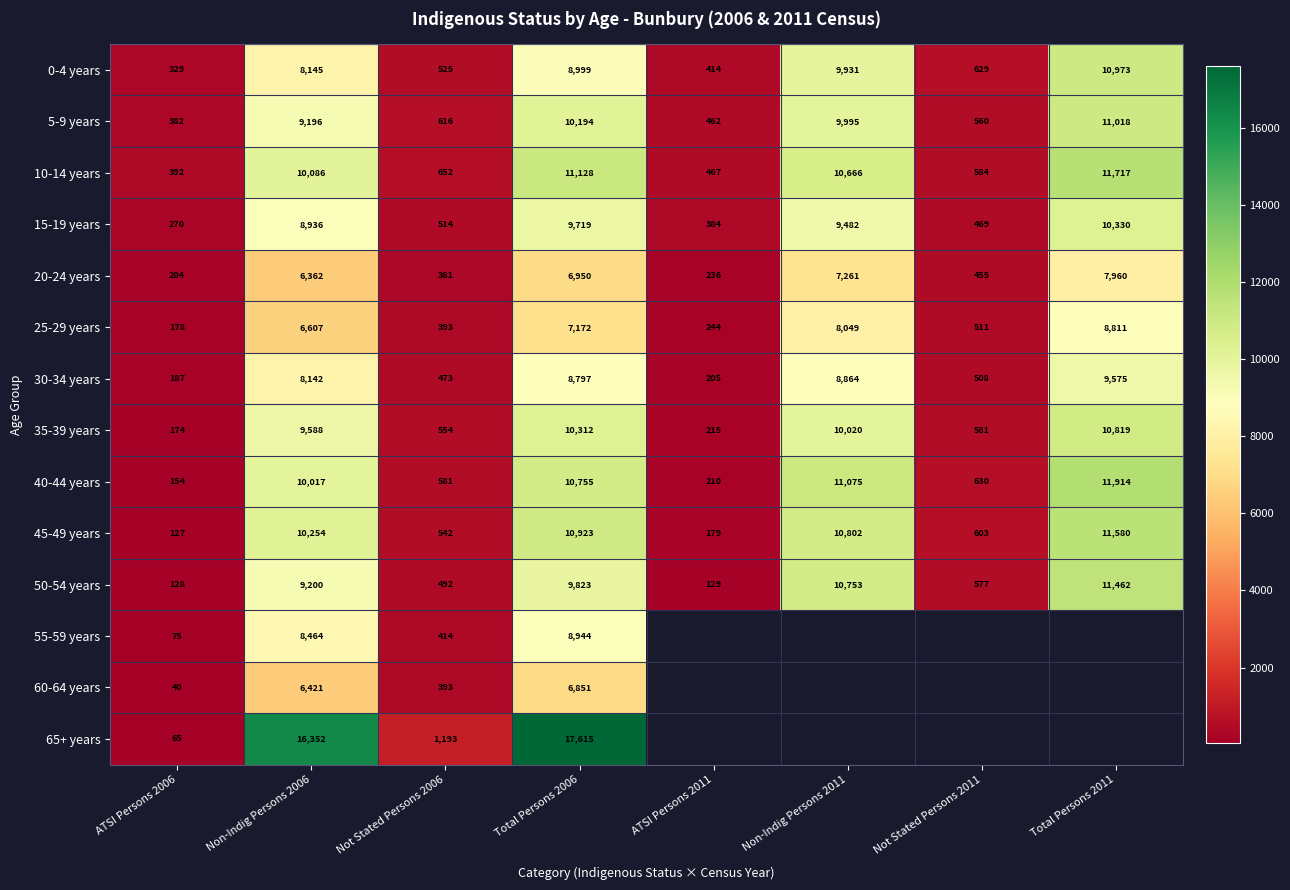

What is the difference between the 35-39 years values at Non-Indig Persons 2006 and Non-Indig Persons 2011?

432